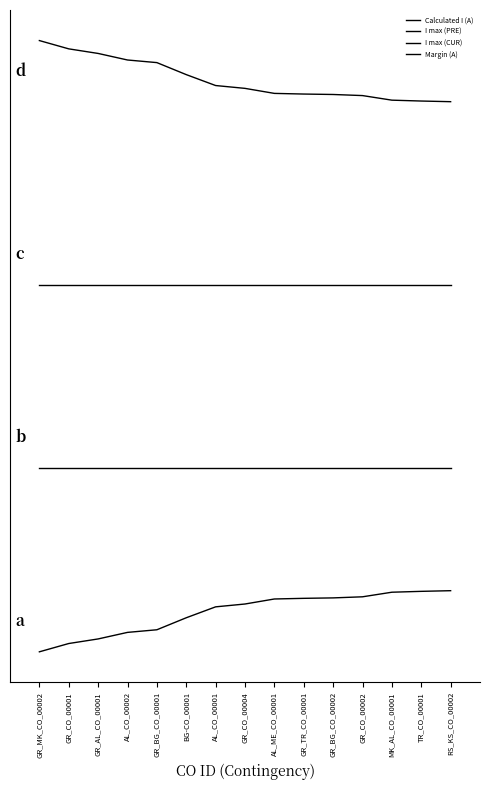

Does the chart have visible grid lines?

No